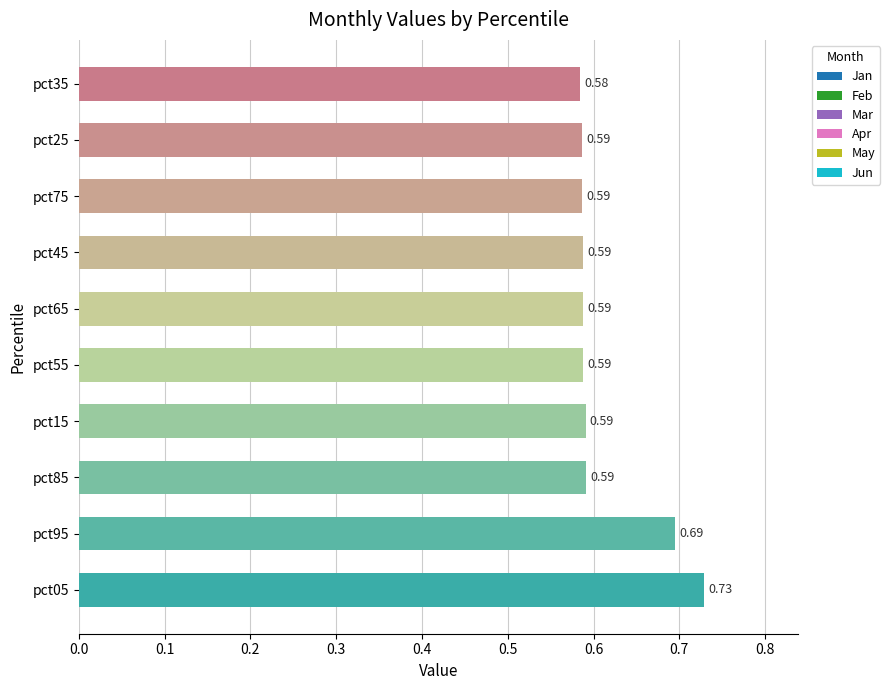

Between pct55 and pct05, which is larger?

pct05